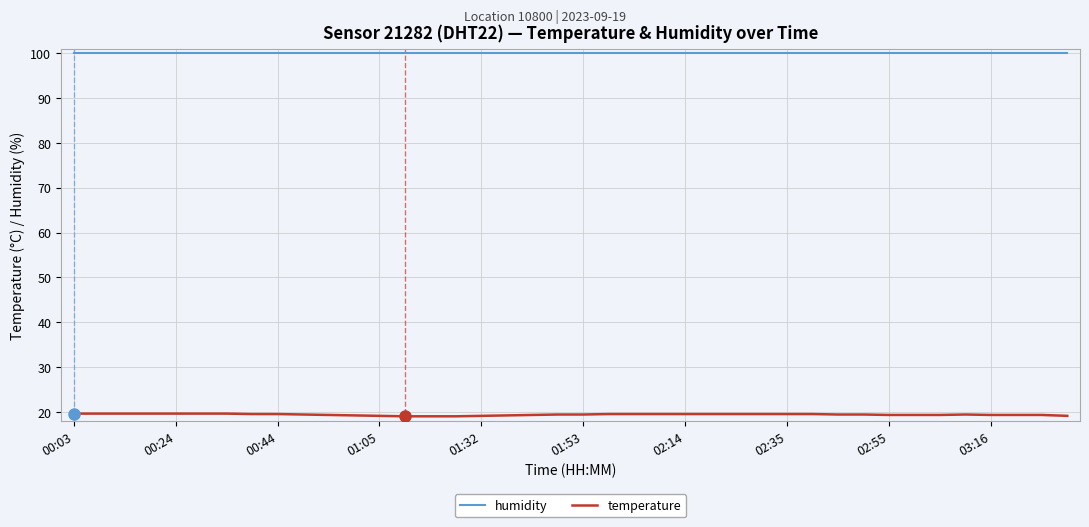

Which series has the largest range (max minus min)?

temperature